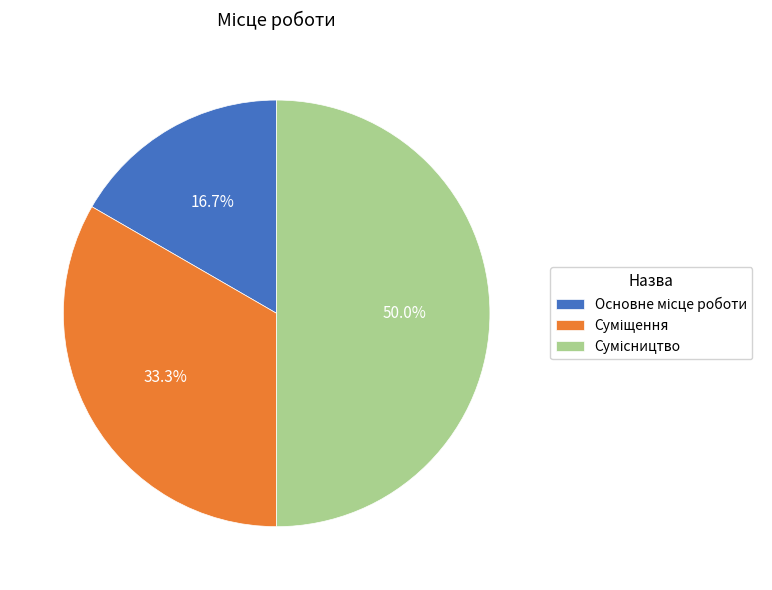

Is it true that Сумісництво is 50% of the pie?

True